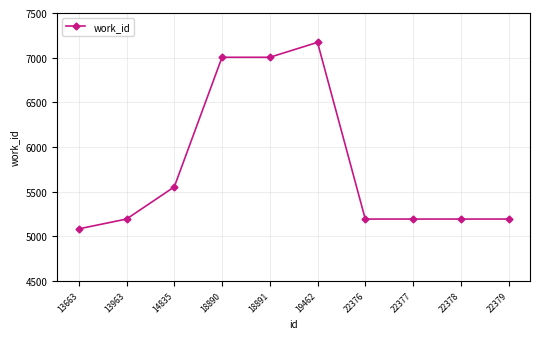

What is the sum of the values at 13663 and 18891?

12086